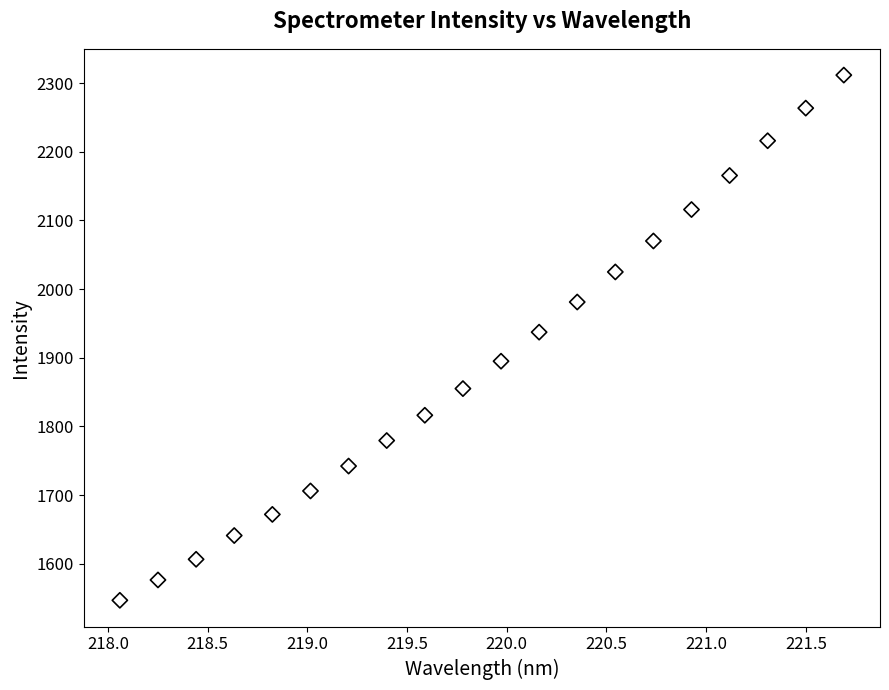

What is the range of X values (max minus min)?

3.6